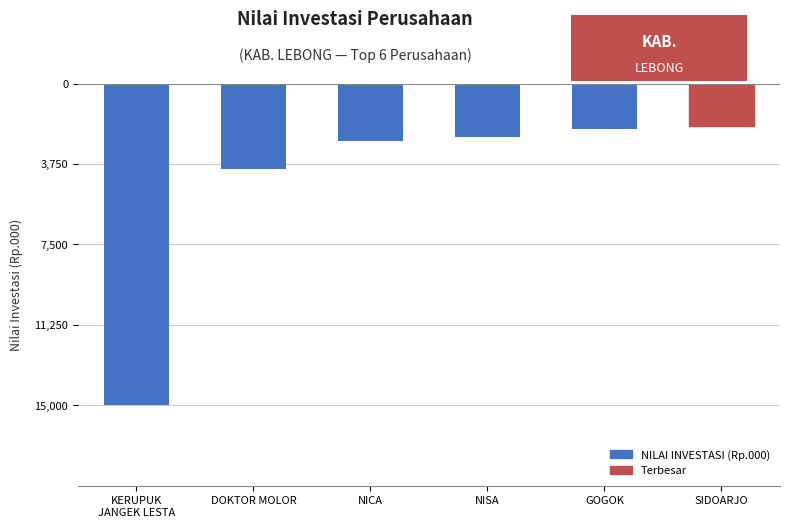

What is the difference between the values at KERUPUK
JANGEK LESTA and NISA?

12500